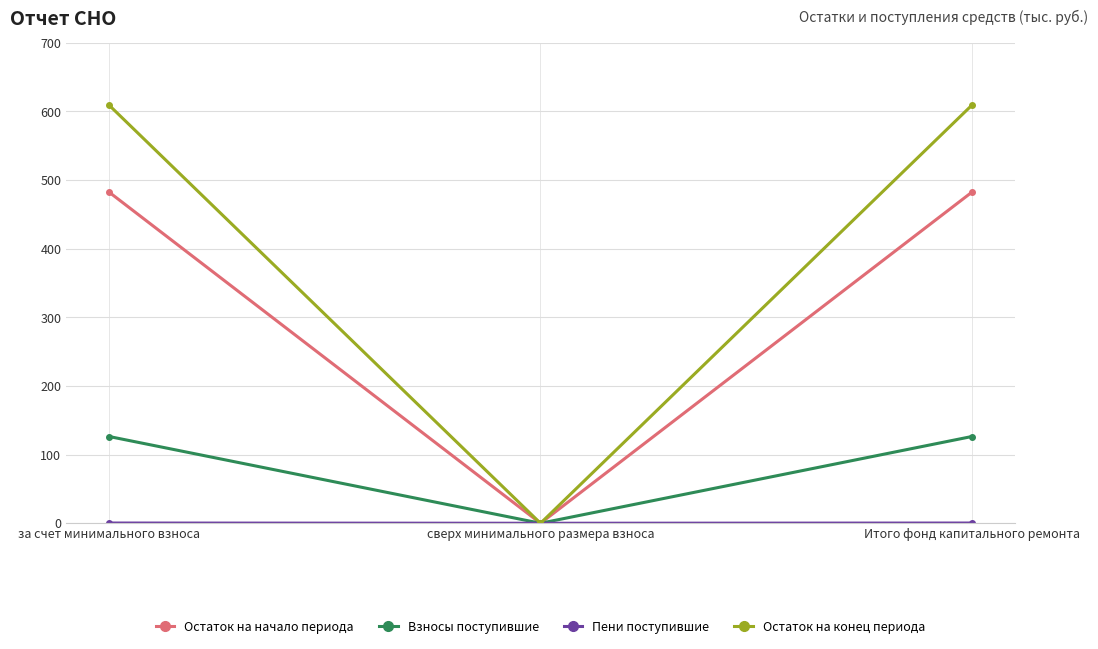

What is the label of the 3rd point from the left?

Итого фонд капитального ремонта